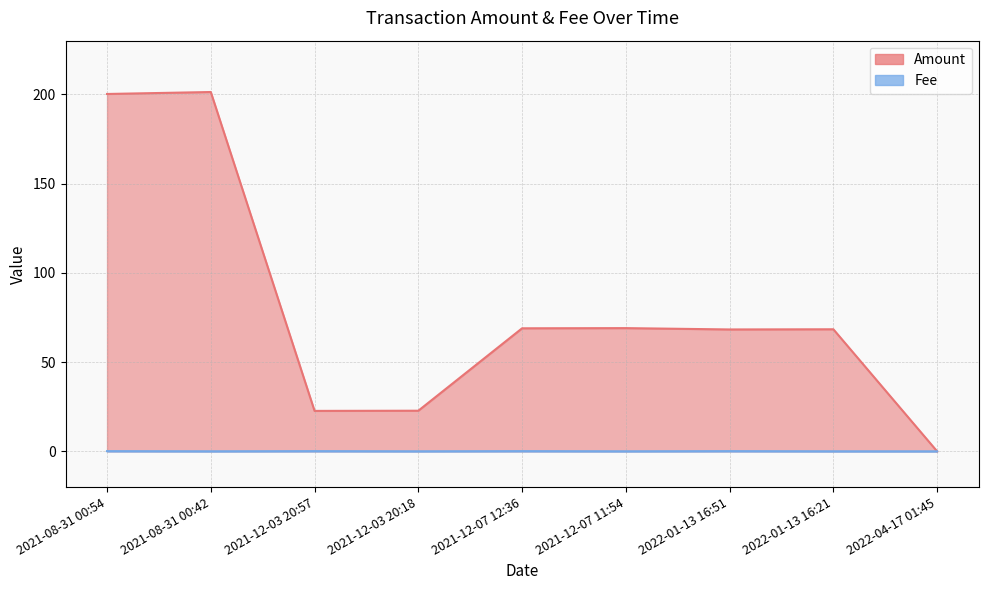

What is the approximate value of Fee at 2022-01-13 16:51?

0.1